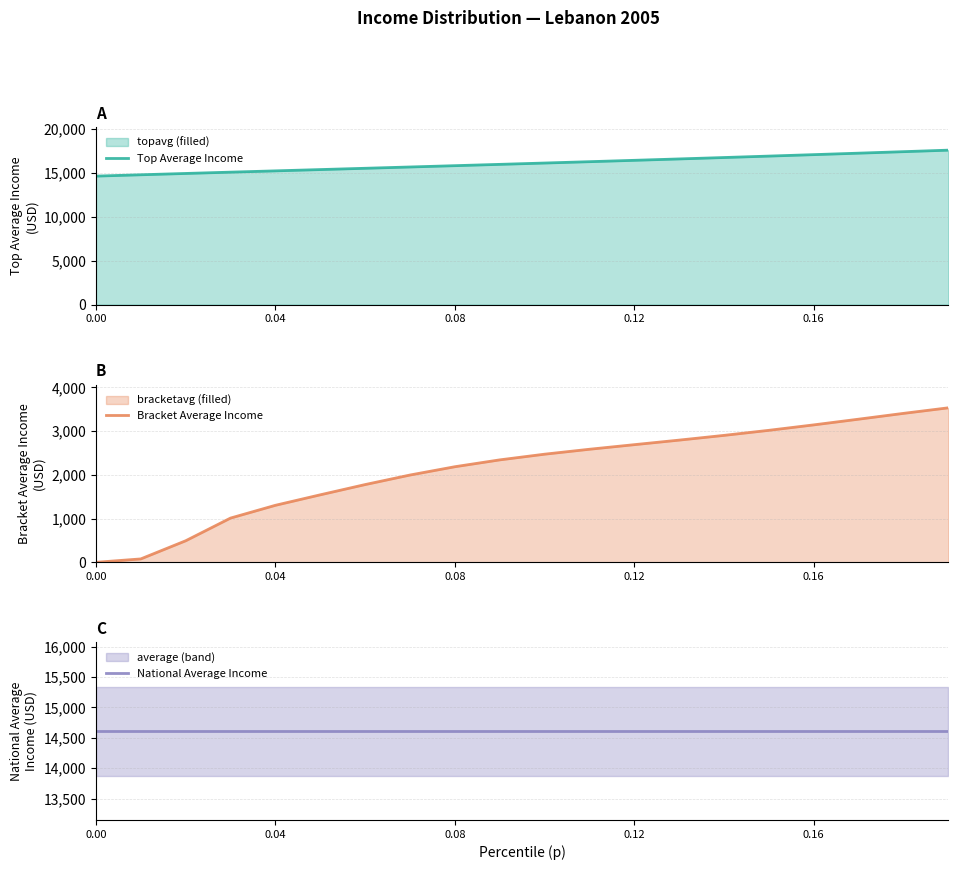

What is the maximum value for Top Average Income?

17560.6